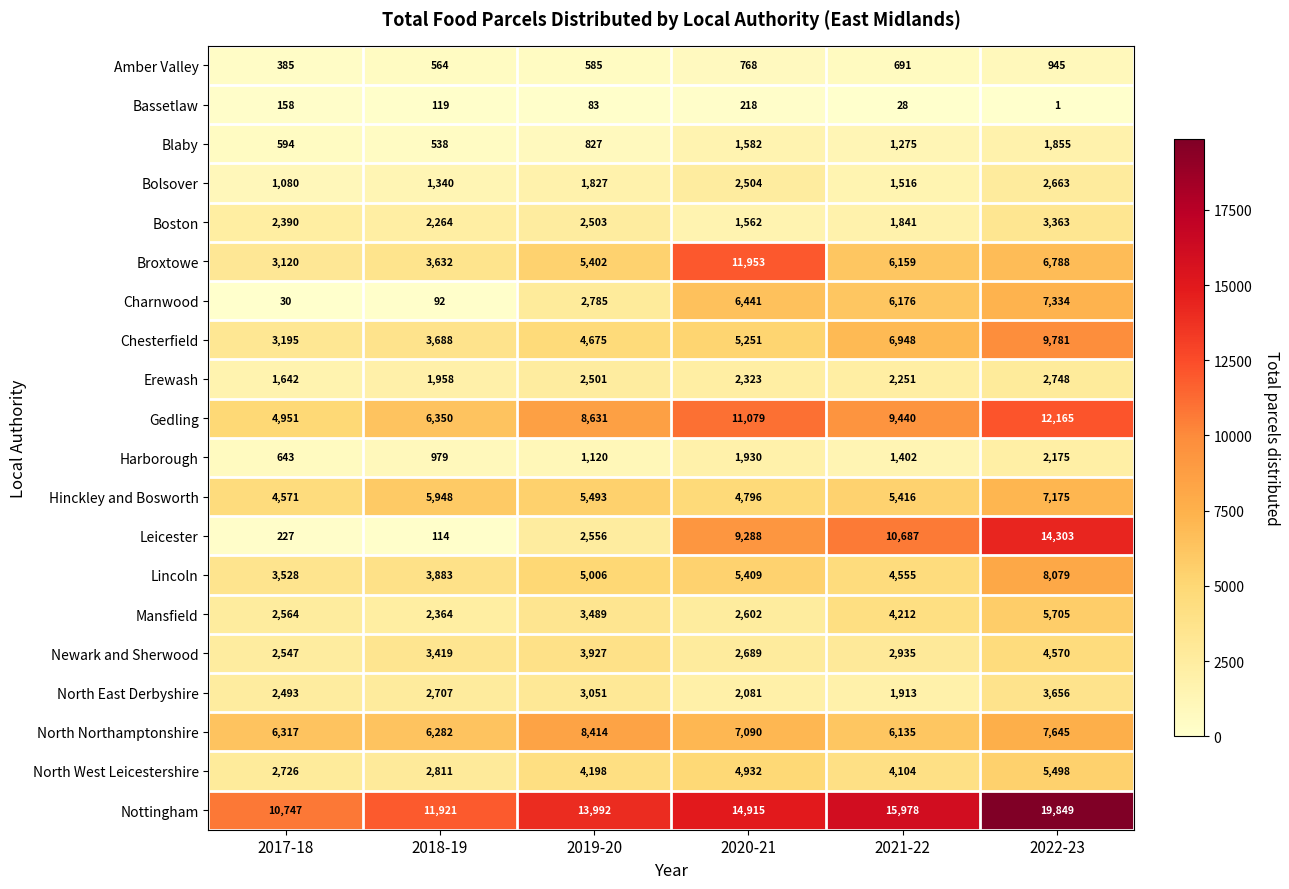

At which label does Lincoln reach its minimum?

2017-18